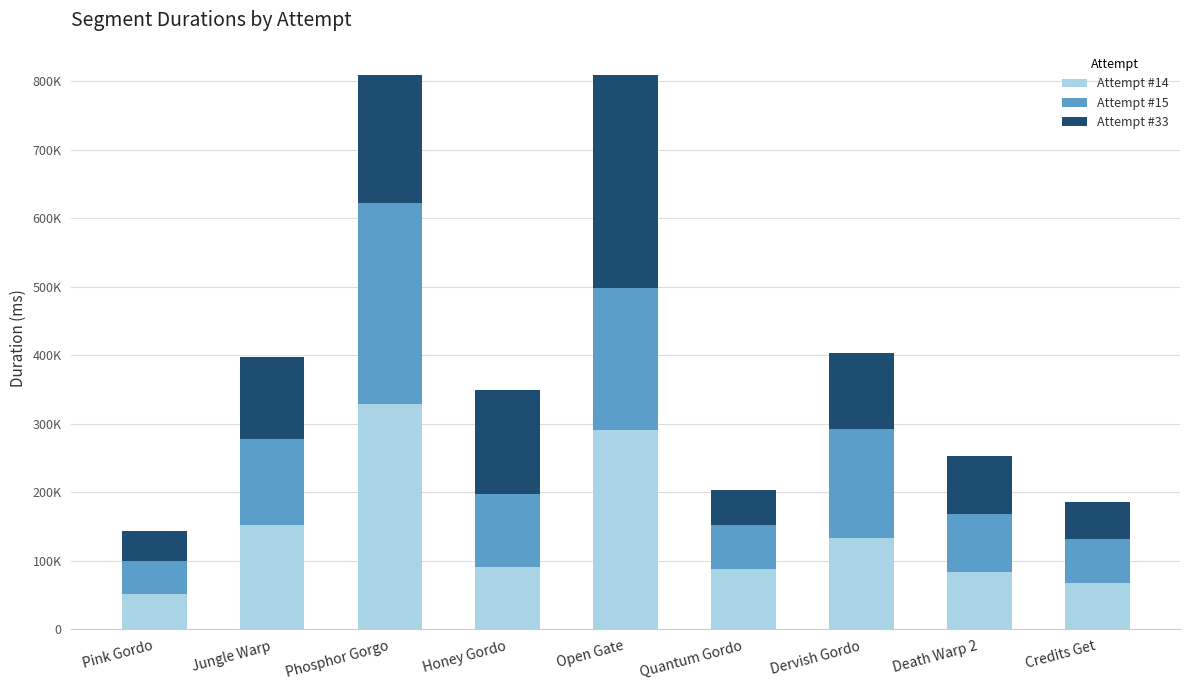

What are all the series names shown in the legend?

Attempt #14, Attempt #15, Attempt #33